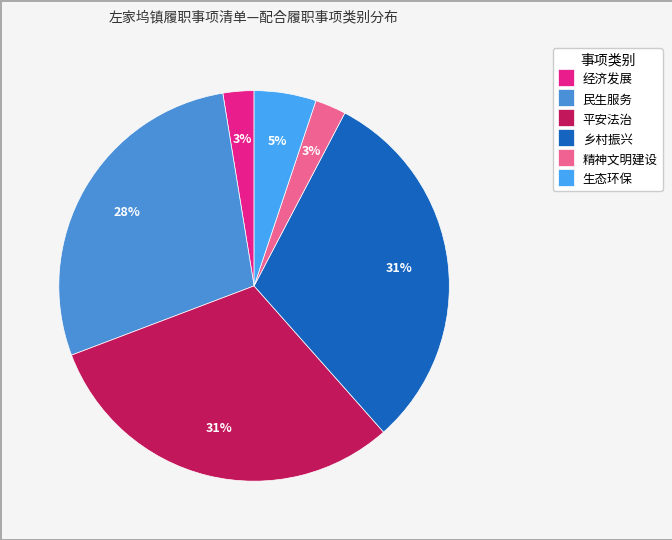

Do 乡村振兴 and 生态环保 together represent more than half of the pie?

No